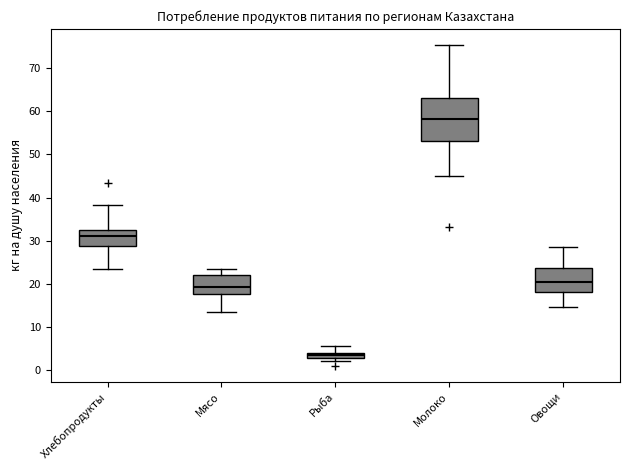

Which box is the tallest, from its lower edge to its upper edge?

Молоко